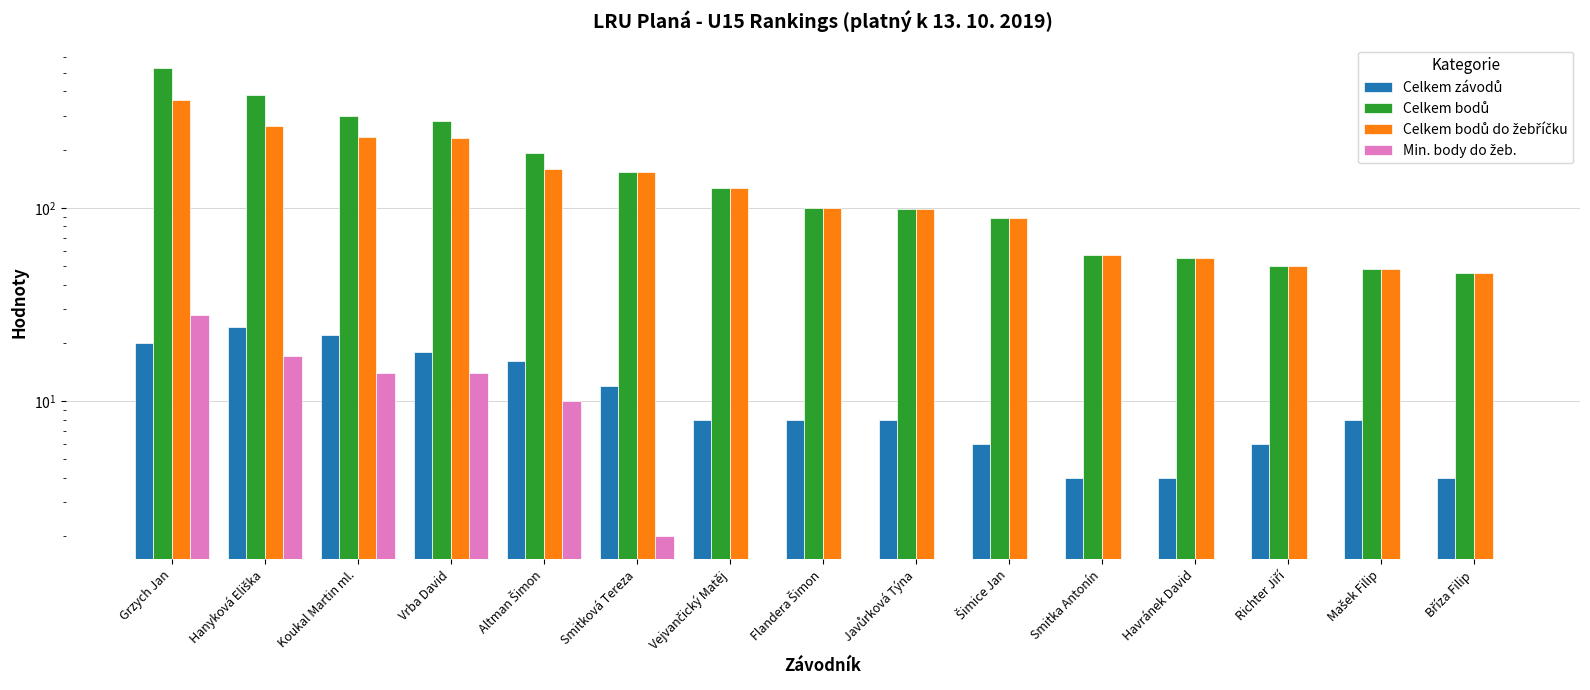

The value of Min. body do žeb. at Bříza Filip is 0. True or false?

True